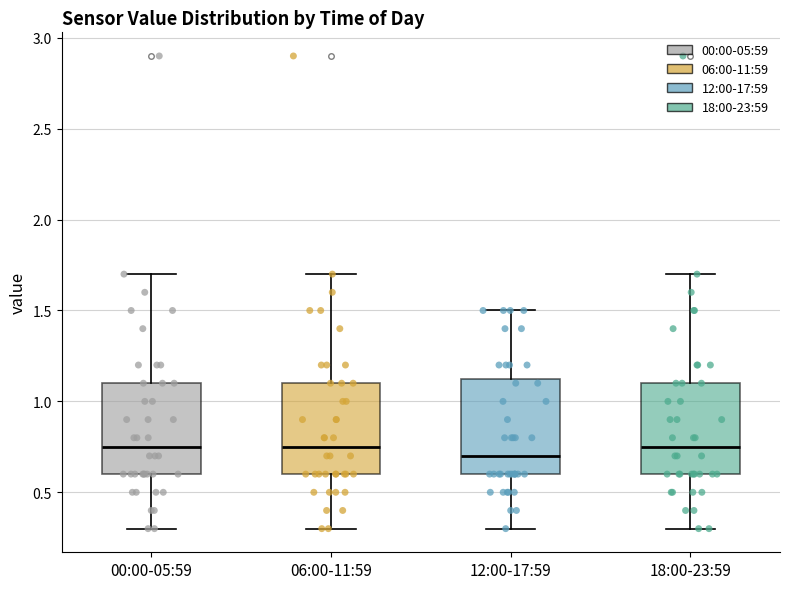

Where does the upper whisker of the box for 12:00-17:59 end on the y-axis? The values are not printed on the chart, so give them approximately, as read against the axis.

1.50